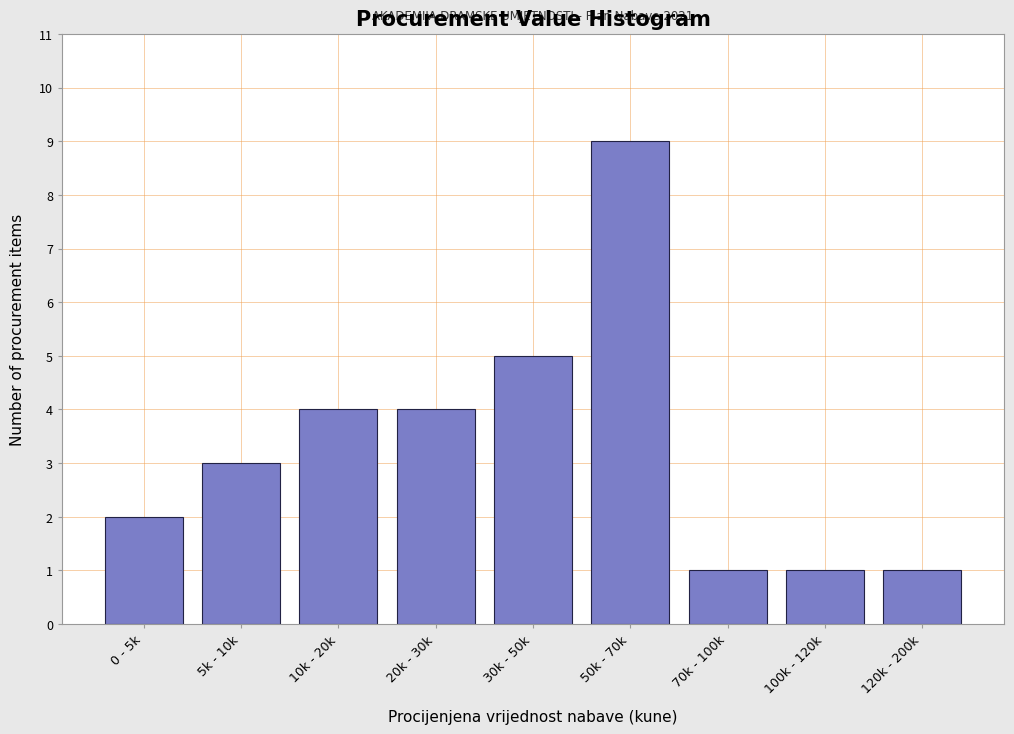

Reading left to right, what are all the values shown in this chart?

2	3	4	4	5	9	1	1	1